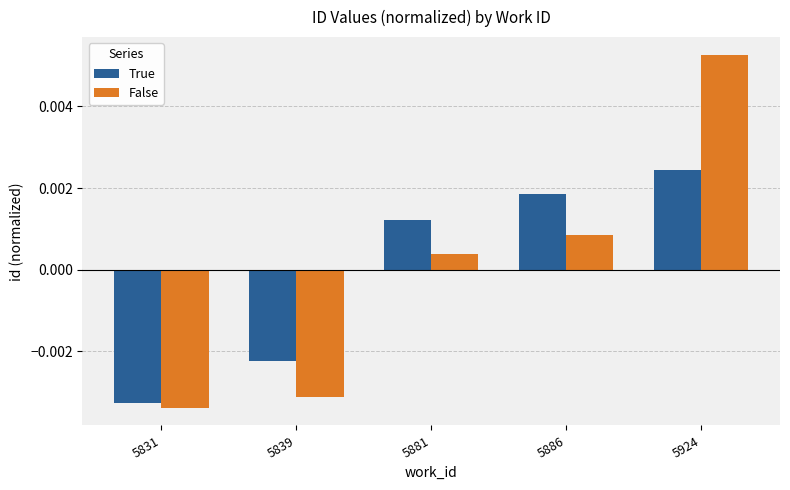

At which label is False closest to 0?

5881